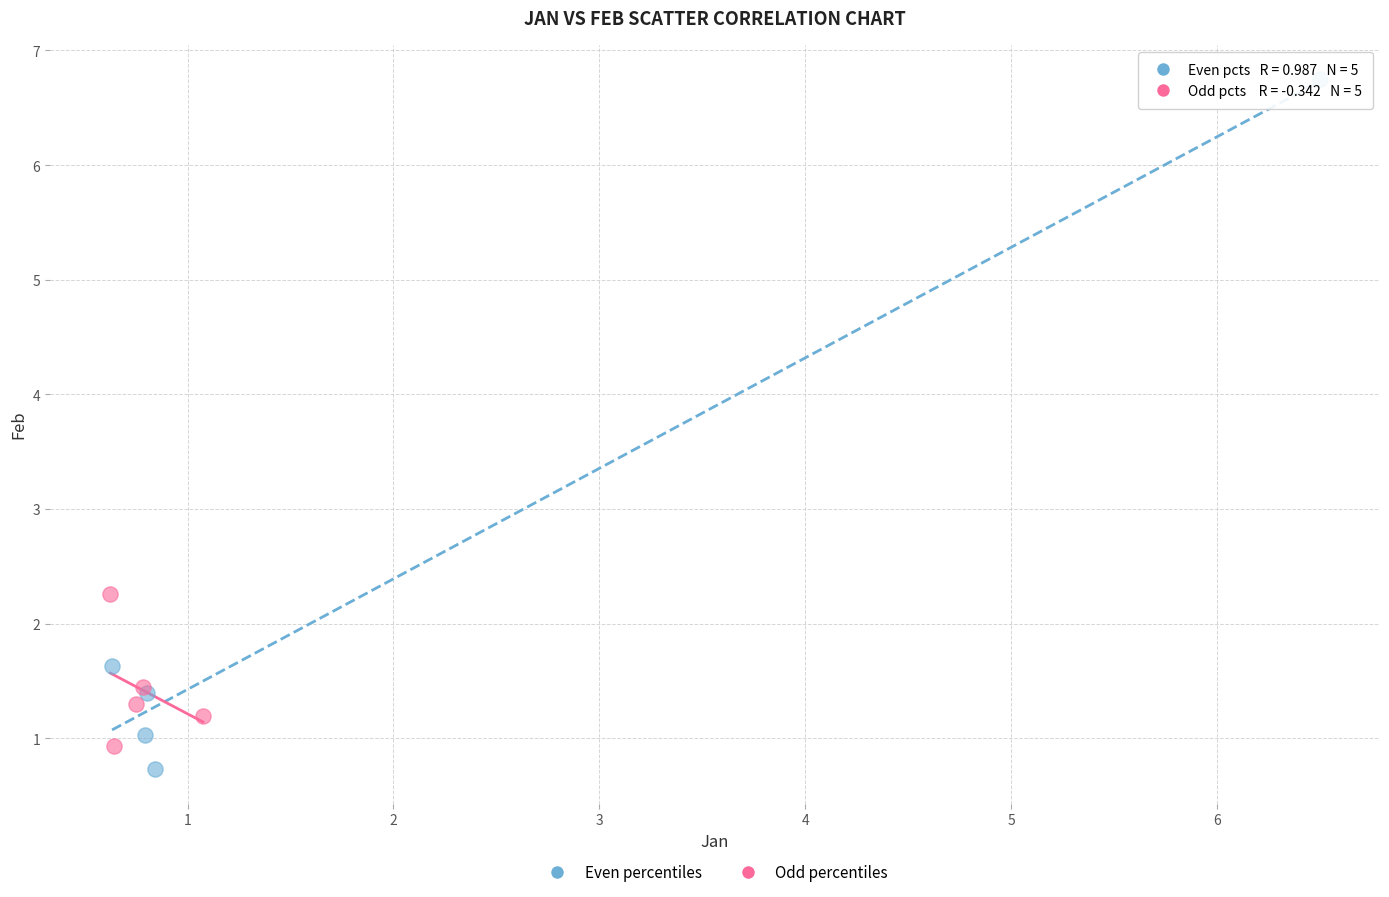

Which series reaches the maximum Y coordinate?

Even percentiles